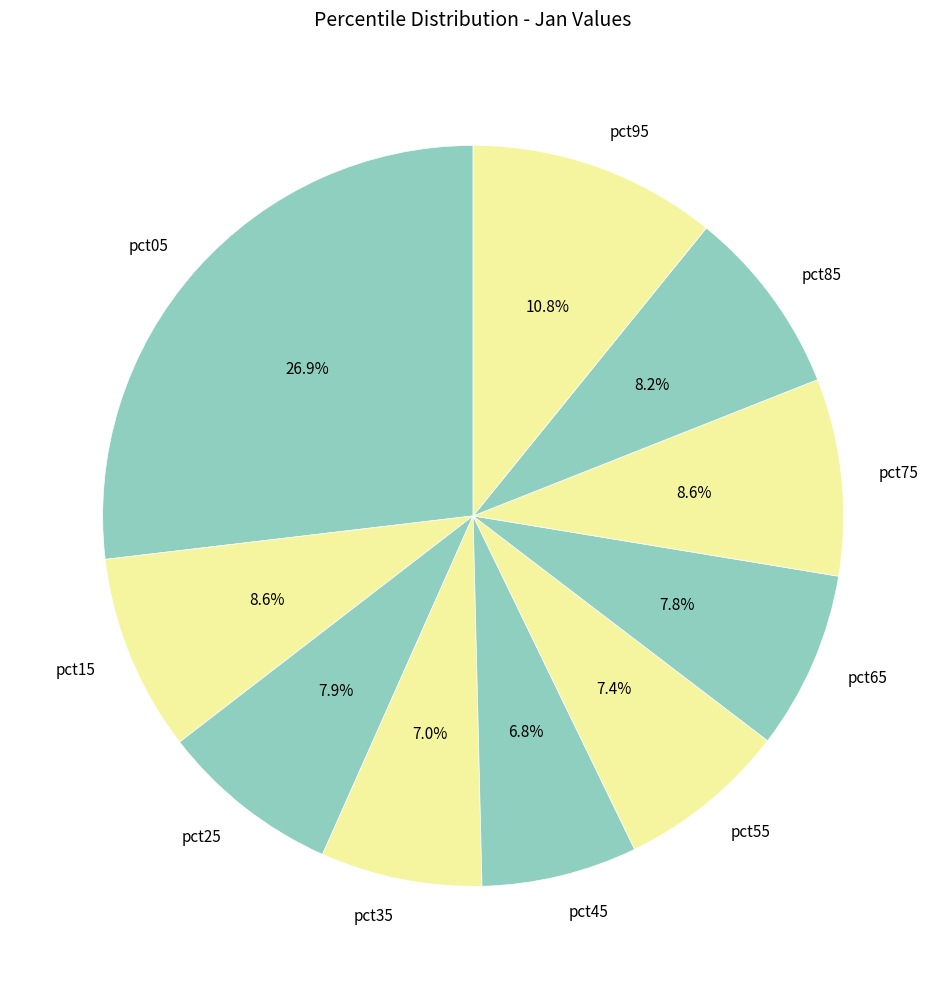

Between pct05 and pct85, which is larger?

pct05